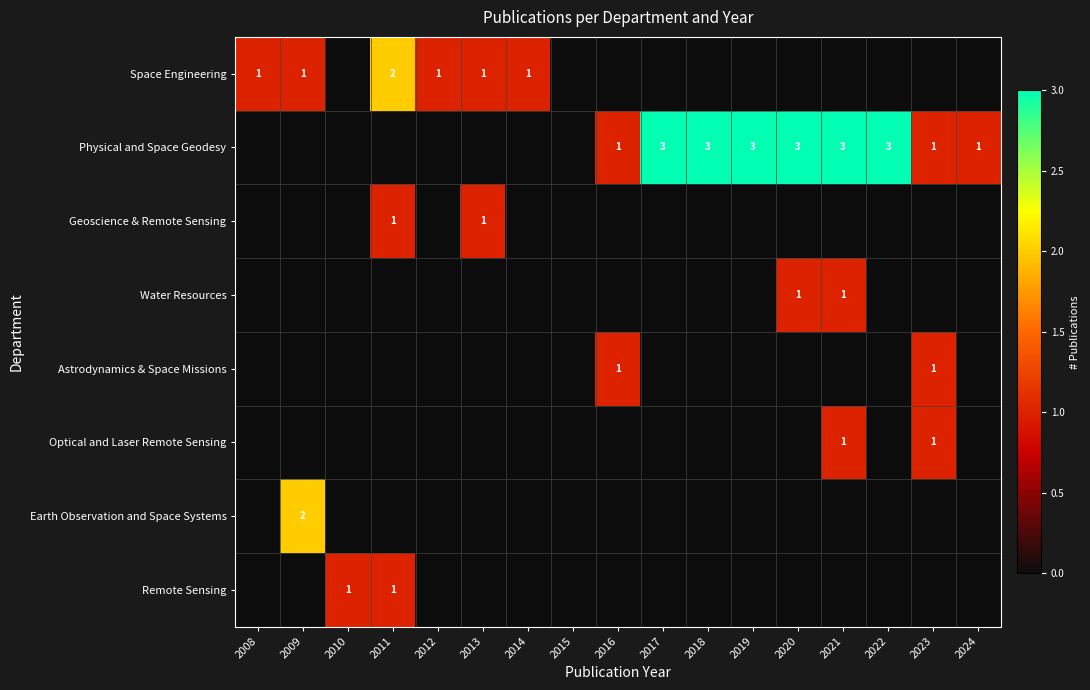

The value of Physical and Space Geodesy at 2017 is 3. True or false?

True